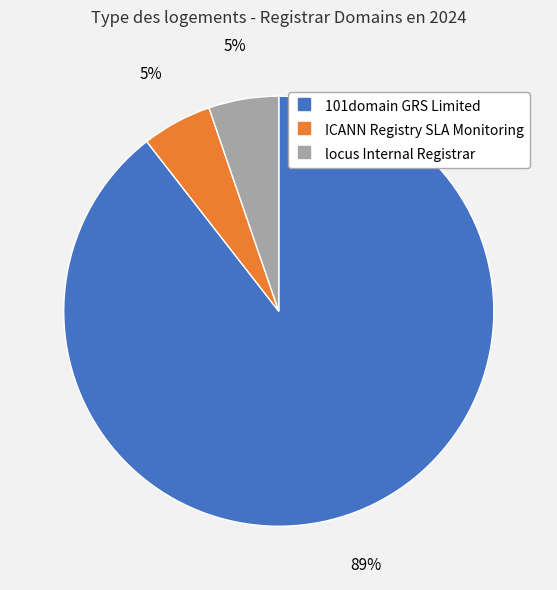

To the nearest percent, what is the average slice percentage?

33%